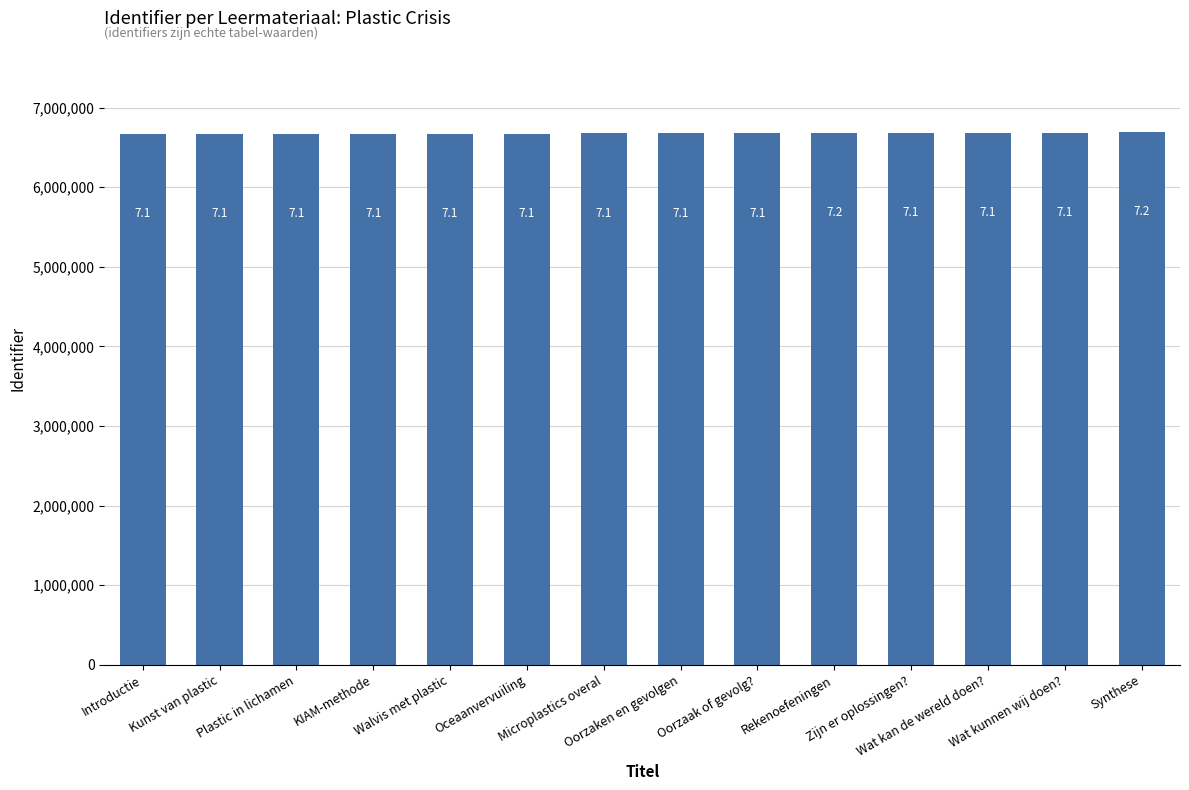

How many bars are there in total?

14